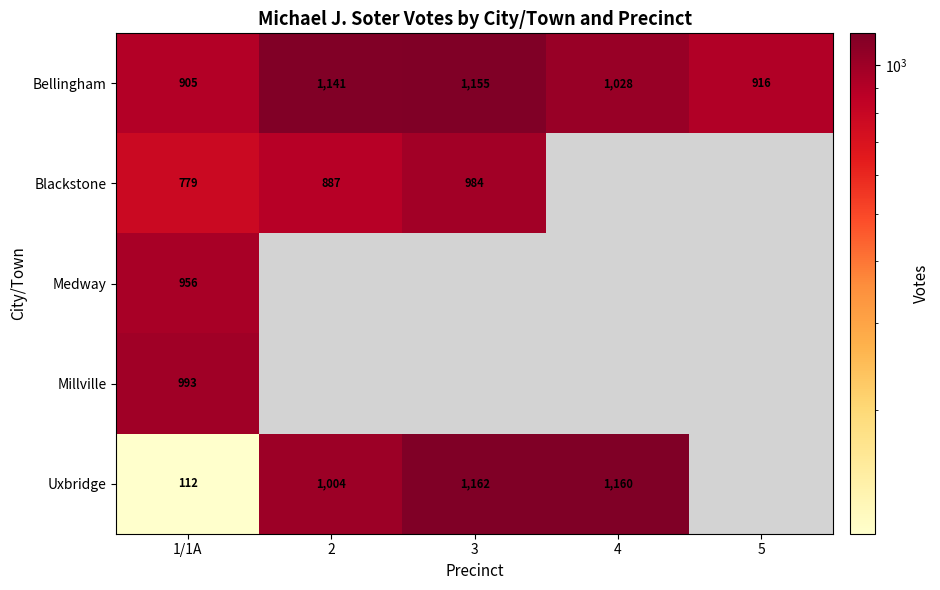

What is the maximum value for Bellingham?

1155